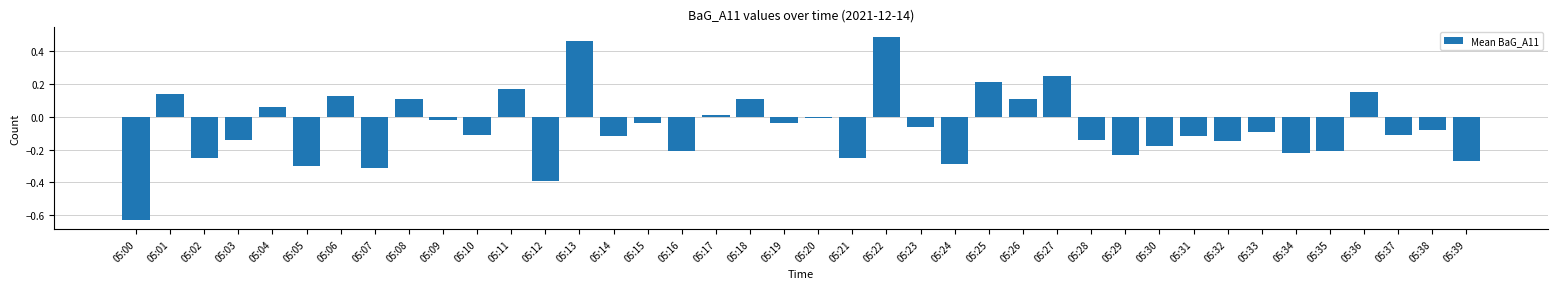

Is it true that the value at 05:35 is -0.2?

True